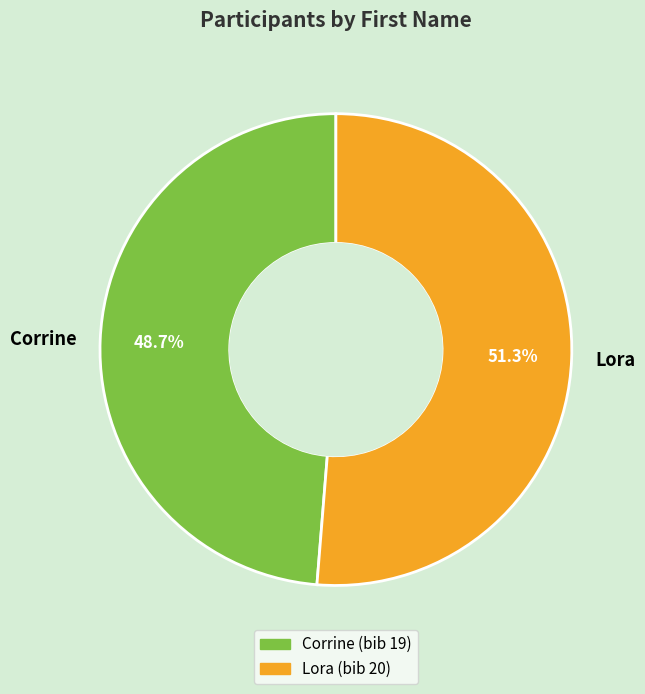

Does Lora account for over 50% of the chart?

Yes